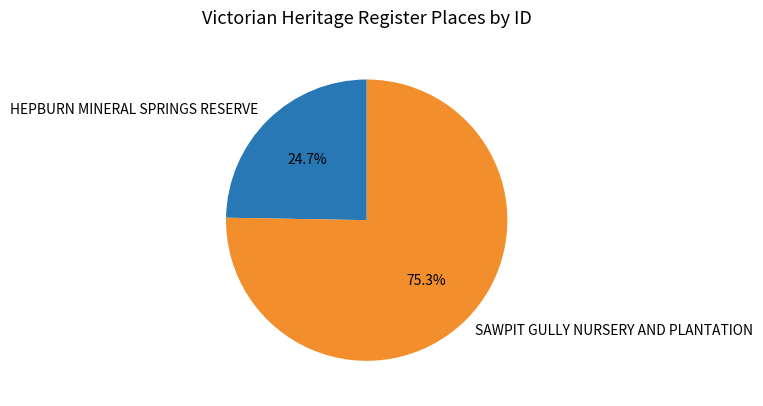

What is the largest slice in the pie chart?

SAWPIT GULLY NURSERY AND PLANTATION